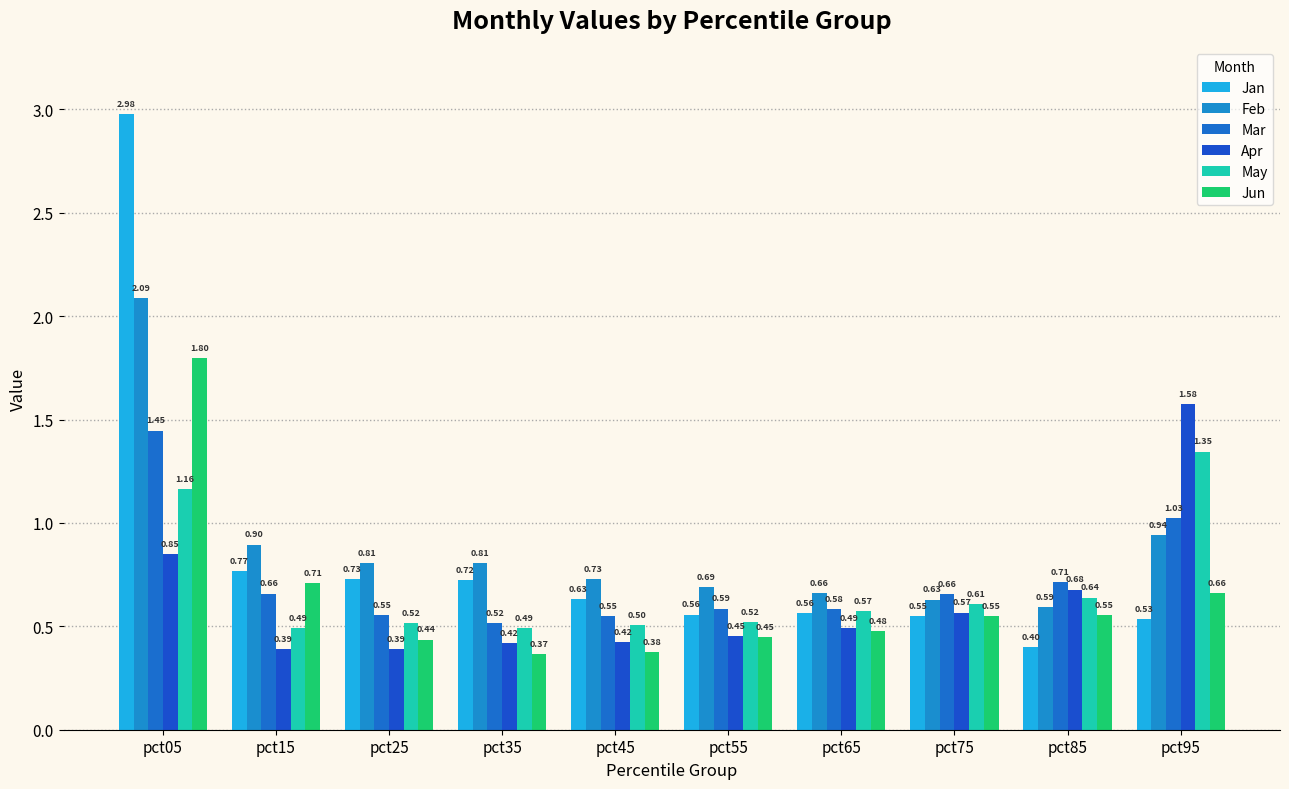

How many bars are there in total?

60